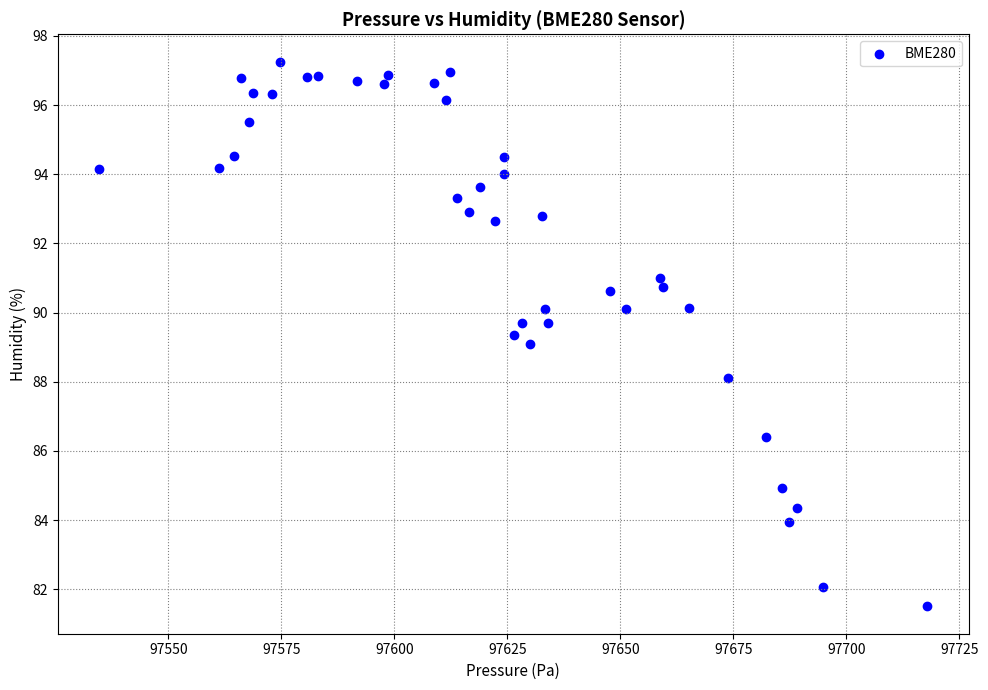

What is the range of X values (max minus min)?

183.1